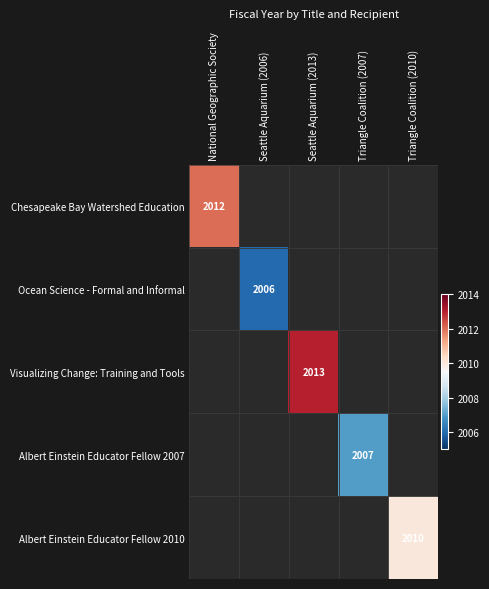

The value of Chesapeake Bay Watershed Education at National Geographic Society is 2012. True or false?

True